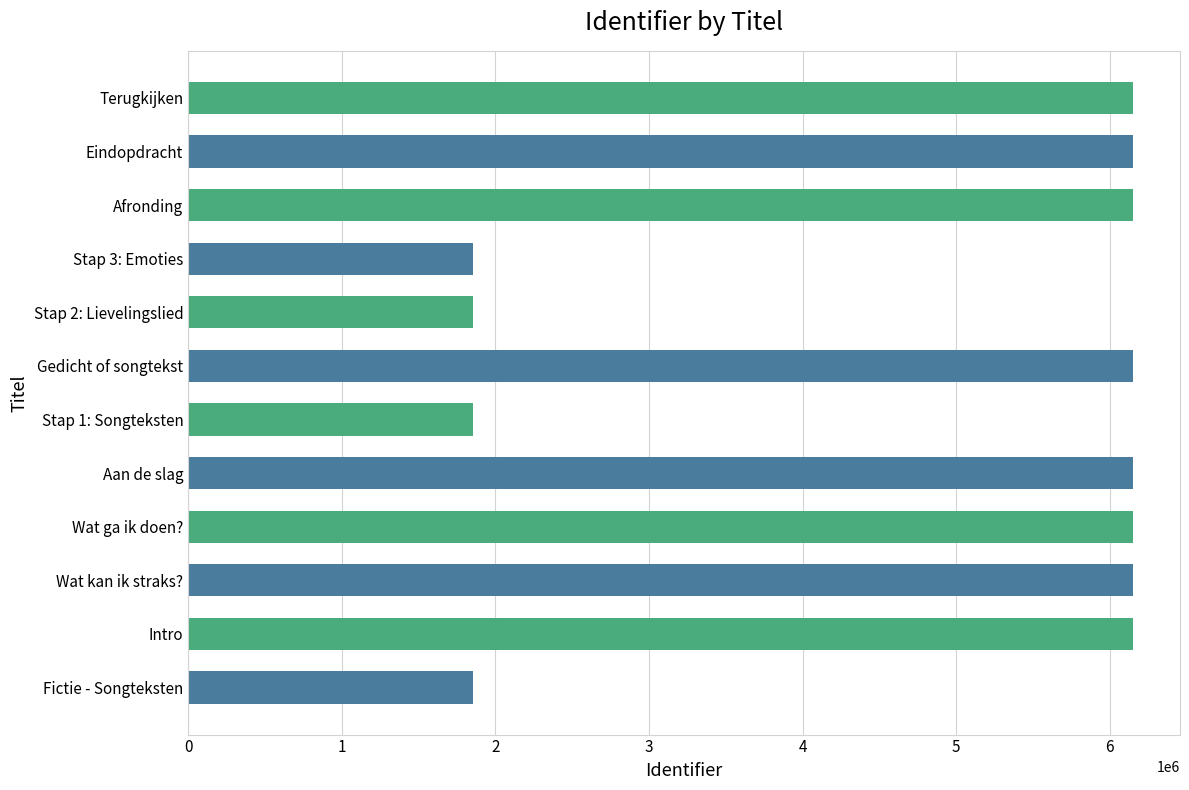

Approximately how many times larger is the value at Wat kan ik straks? compared to Stap 2: Lievelingslied?

3.3